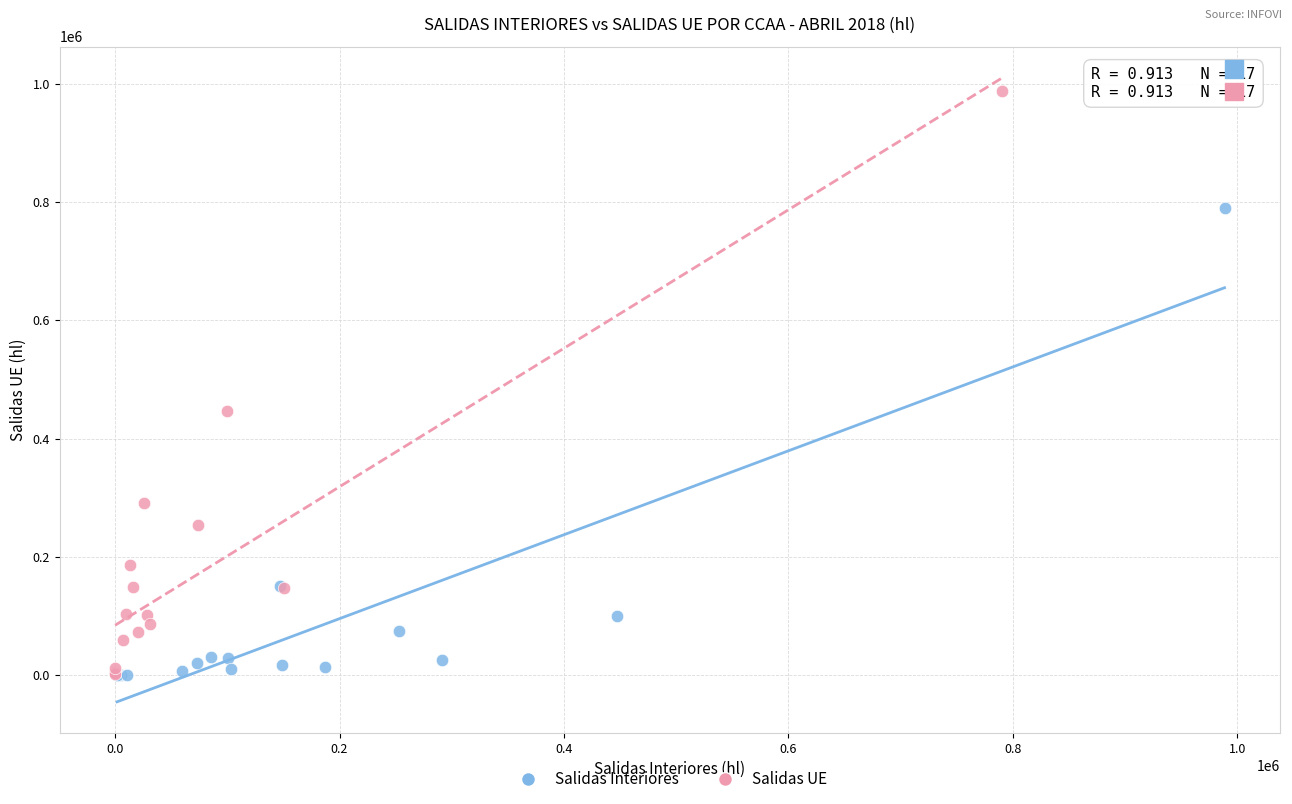

Which series reaches the maximum Y coordinate?

Salidas UE